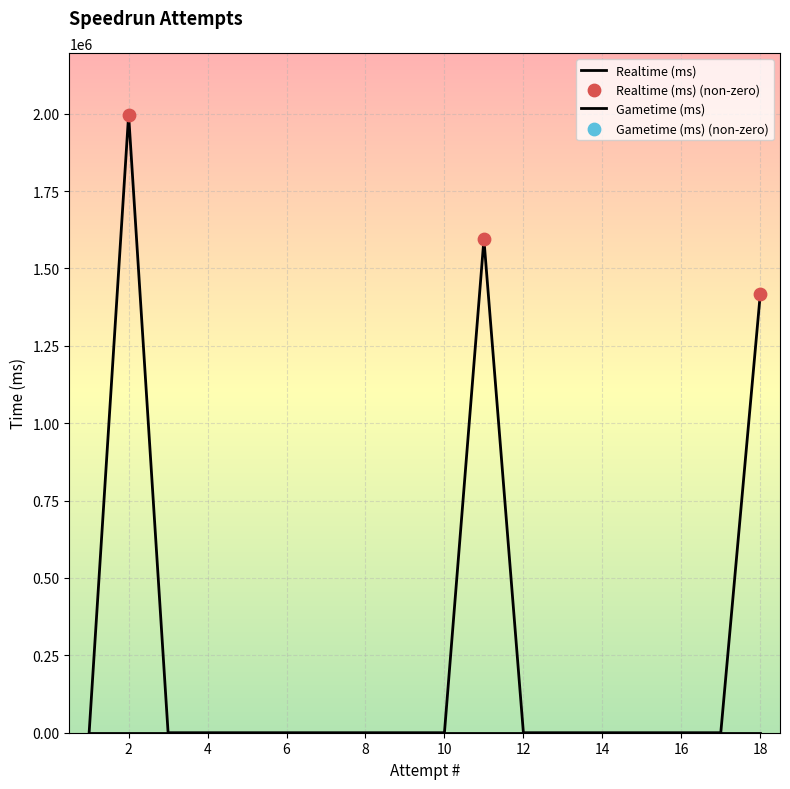

What is the change in value from 11 to 2?

+402089